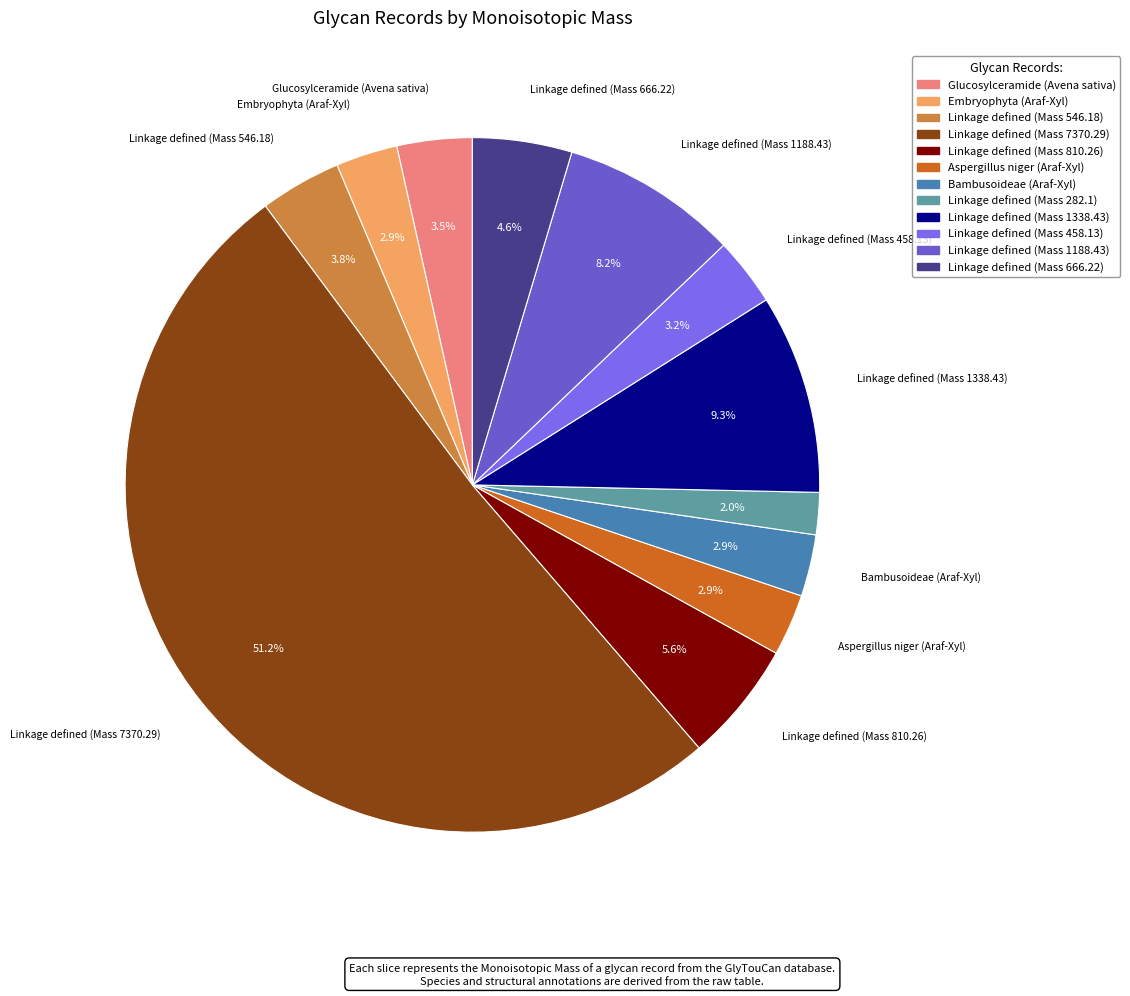

Is it true that Linkage defined (Mass 7370.29) is 51% of the pie?

True